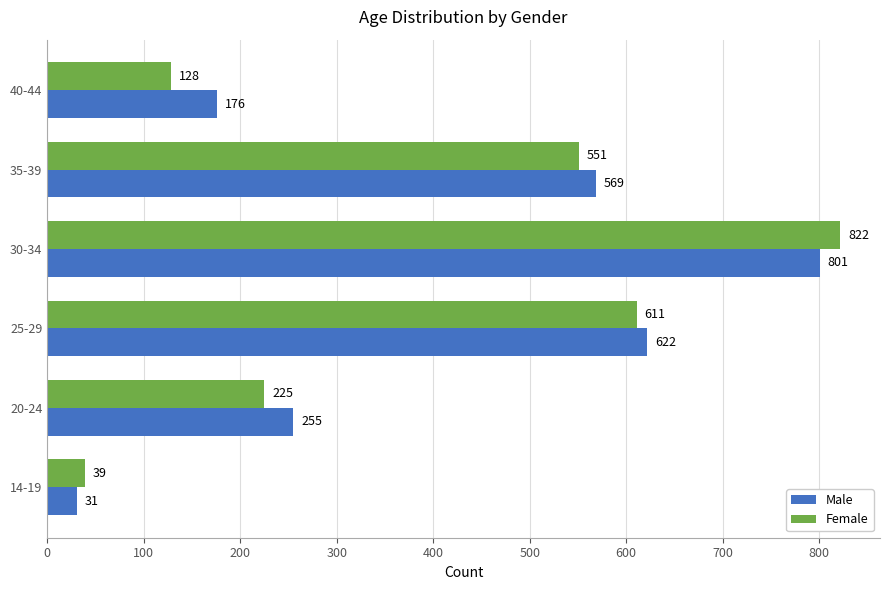

Which series changed the most between 30-34 and 40-44?

Female